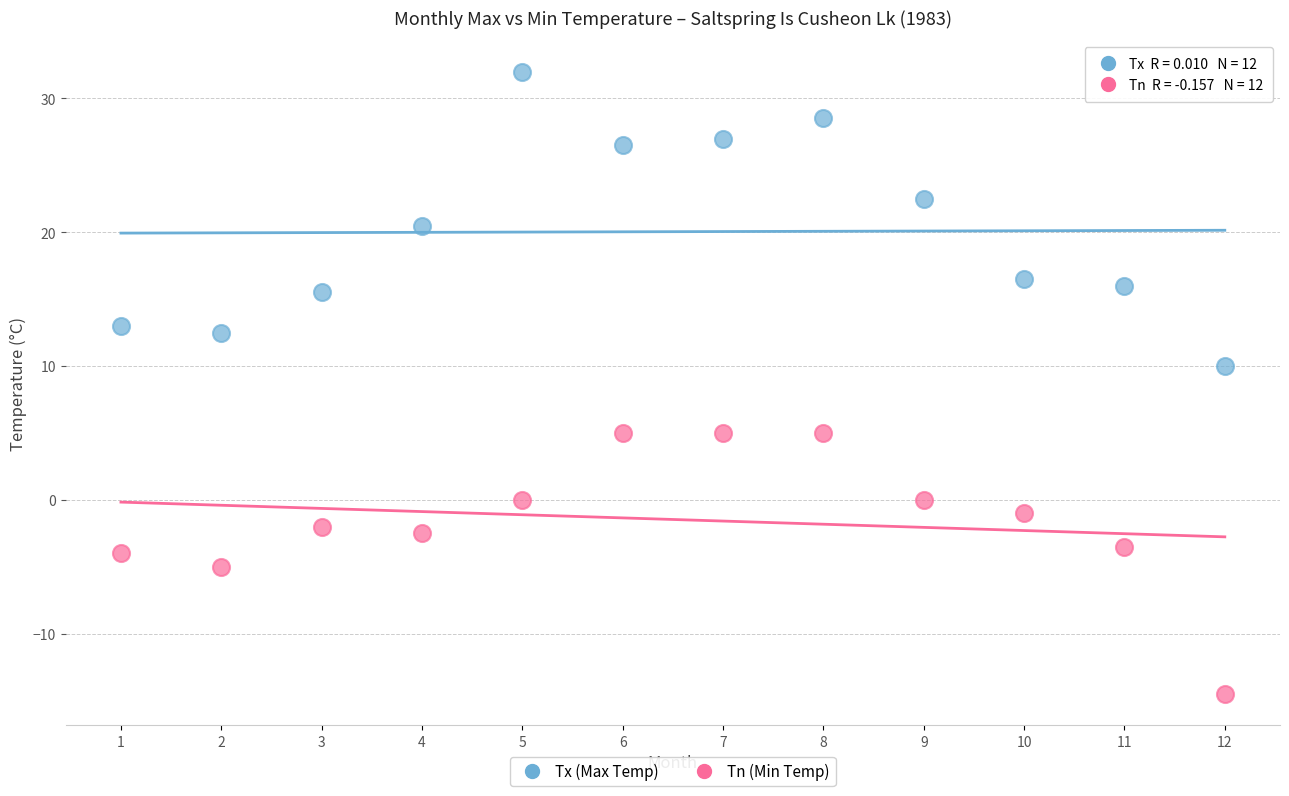

Across all data points, what is the range of Y values (max minus min)?

46.5